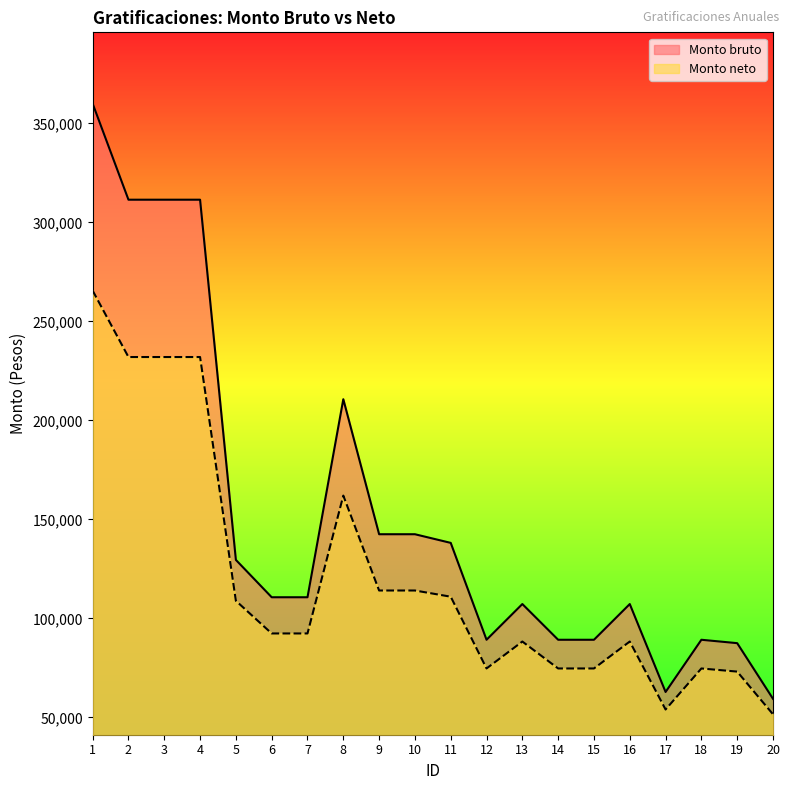

List the series in order of their overall mean, lowest first.

Monto neto, Monto bruto